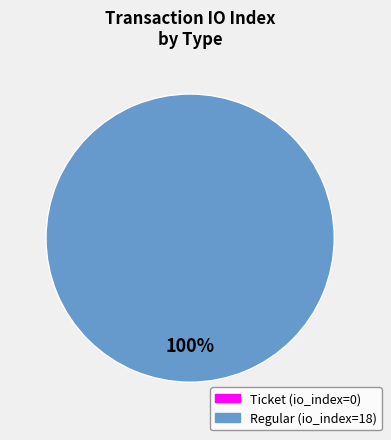

To the nearest percent, what portion does Regular (io_index=18) represent?

100%